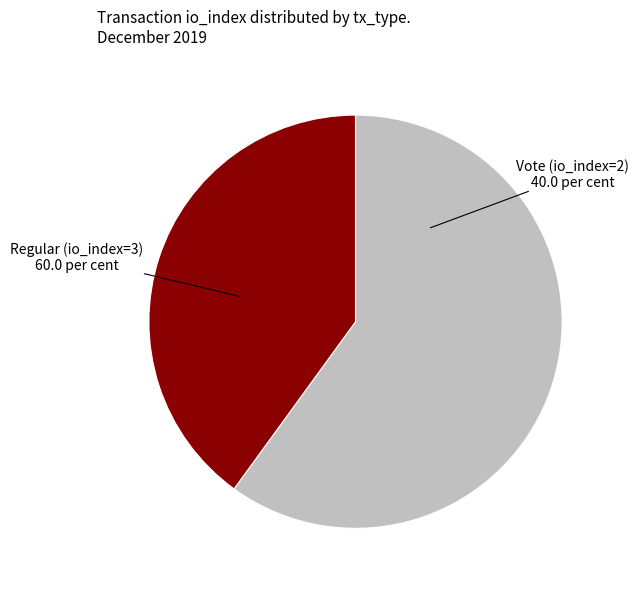

Is there any slice that represents more than half of the pie?

Yes